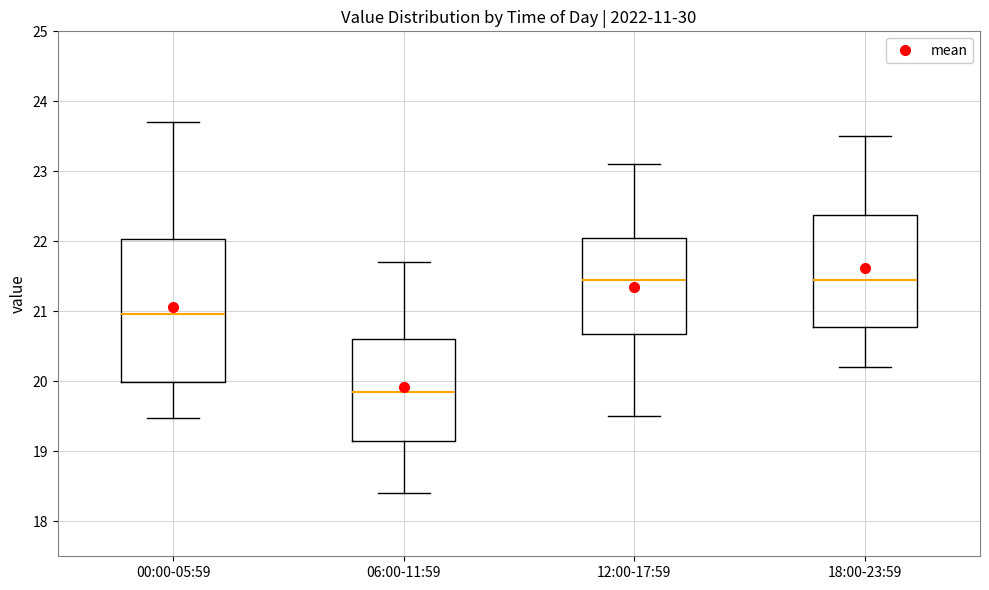

Reading left to right, transcribe this box plot: for each box, give where its median line is, the range the box spans, and where its two whiskers end, as read against the y-axis. The values are not printed on the chart, so give them approximately, as read against the axis.

00:00-05:59: median 21.0, box 20.0 to 22.0, whiskers 19.5 to 23.7
06:00-11:59: median 19.9, box 19.2 to 20.6, whiskers 18.4 to 21.7
12:00-17:59: median 21.5, box 20.7 to 22.1, whiskers 19.5 to 23.1
18:00-23:59: median 21.5, box 20.8 to 22.4, whiskers 20.2 to 23.5